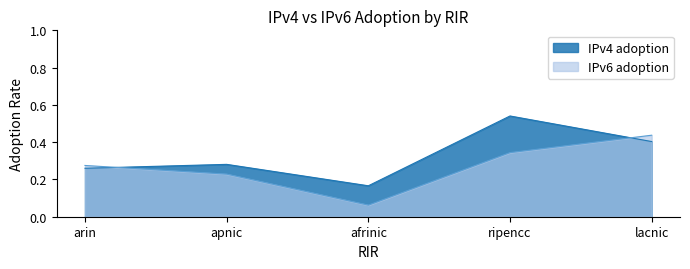

True or false: IPv4 adoption and IPv6 adoption cross at least once.

True